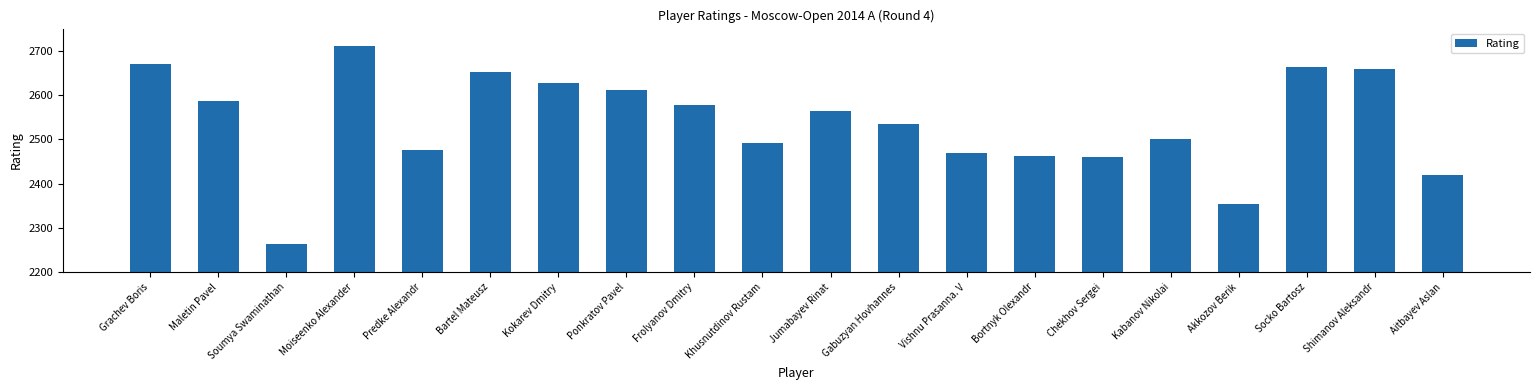

Reading right to left, what are all the values shown in this chart?

2419	2658	2663	2355	2501	2460	2463	2468	2534	2564	2491	2577	2611	2628	2651	2477	2710	2264	2586	2669